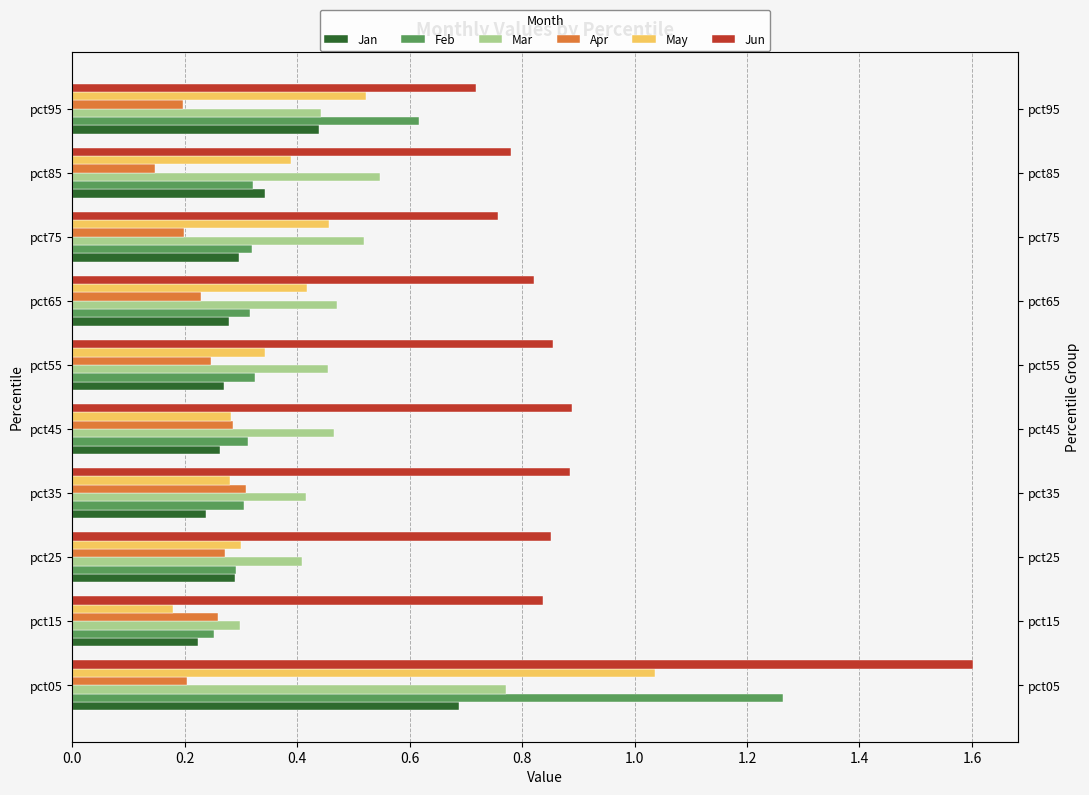

Rank the series by their maximum value, from lowest to highest.

Apr, Jan, Mar, May, Feb, Jun